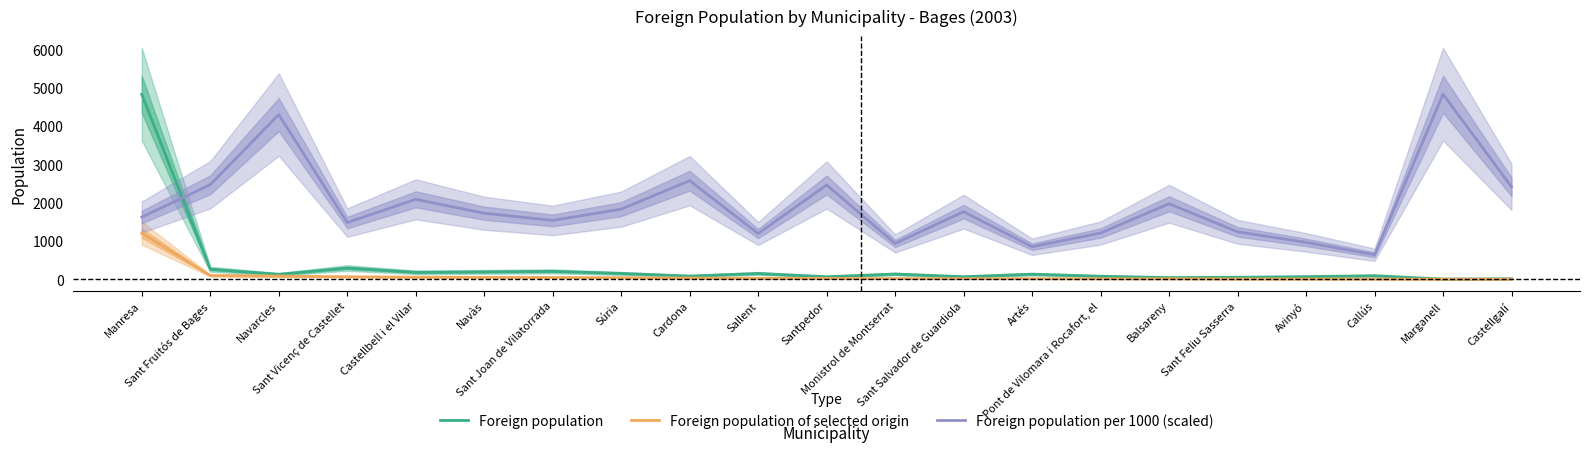

What is the difference between the second highest and minimum values in the Foreign population series?

289.0